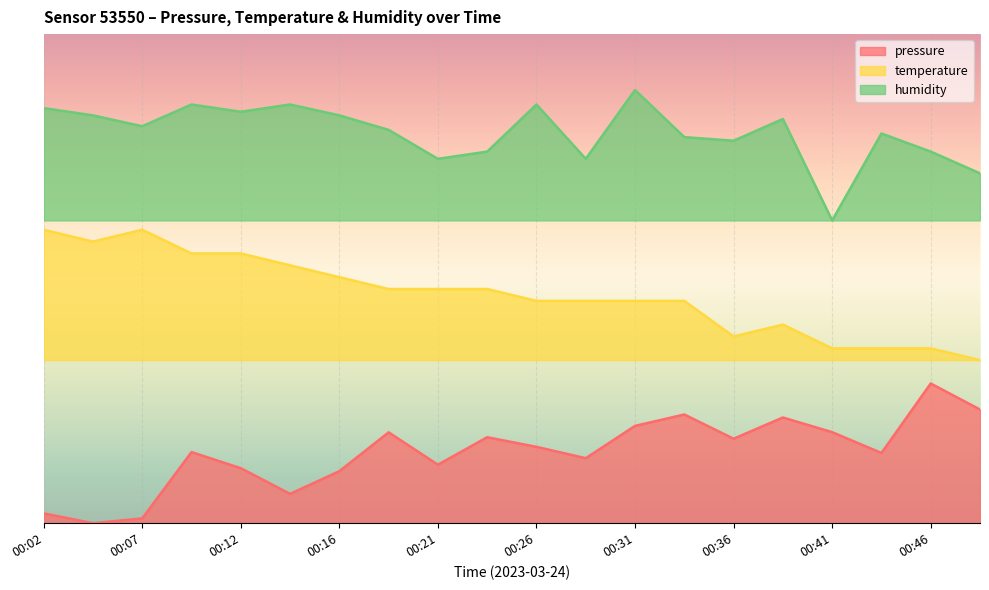

What is the value of the temperature point at the 20th from the left?

0.3